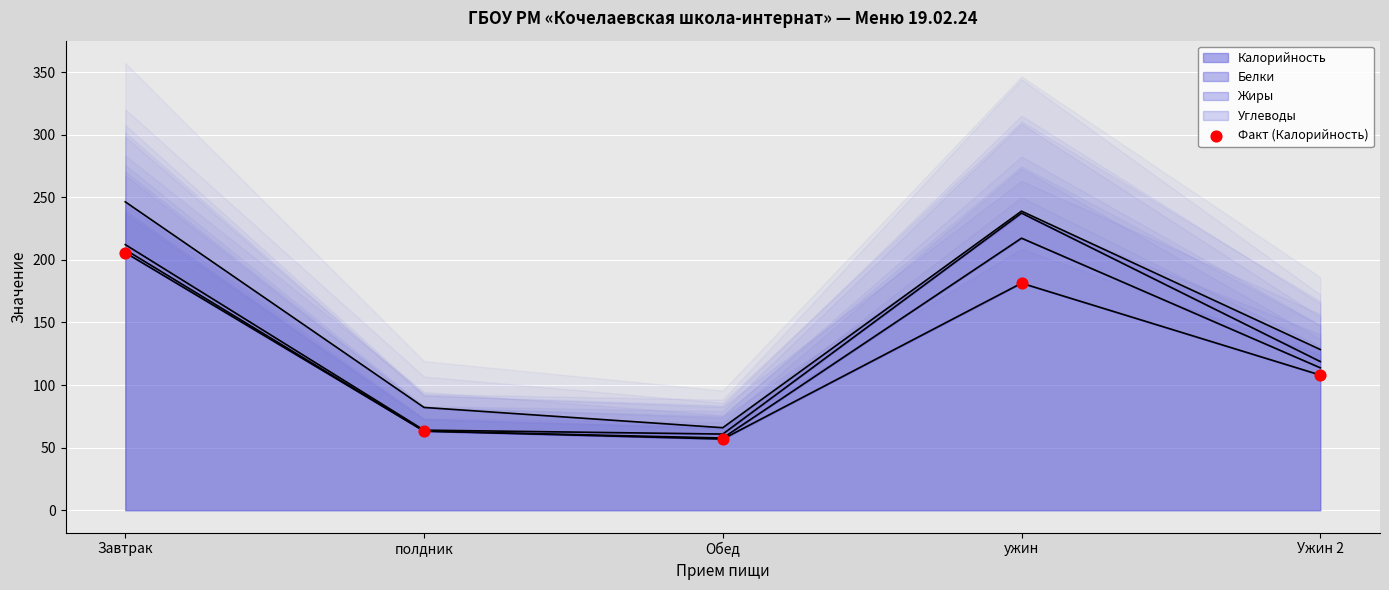

Approximately how many times larger is the value at Ужин 2 compared to полдник?

1.7